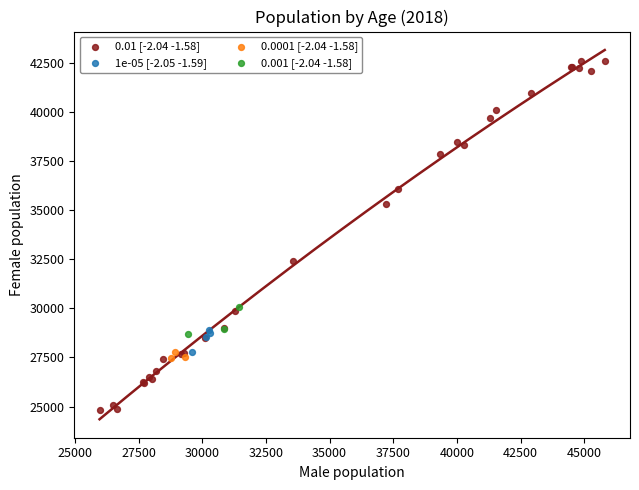

Which series contains the lowest Y value?

0.01 [-2.04 -1.58]